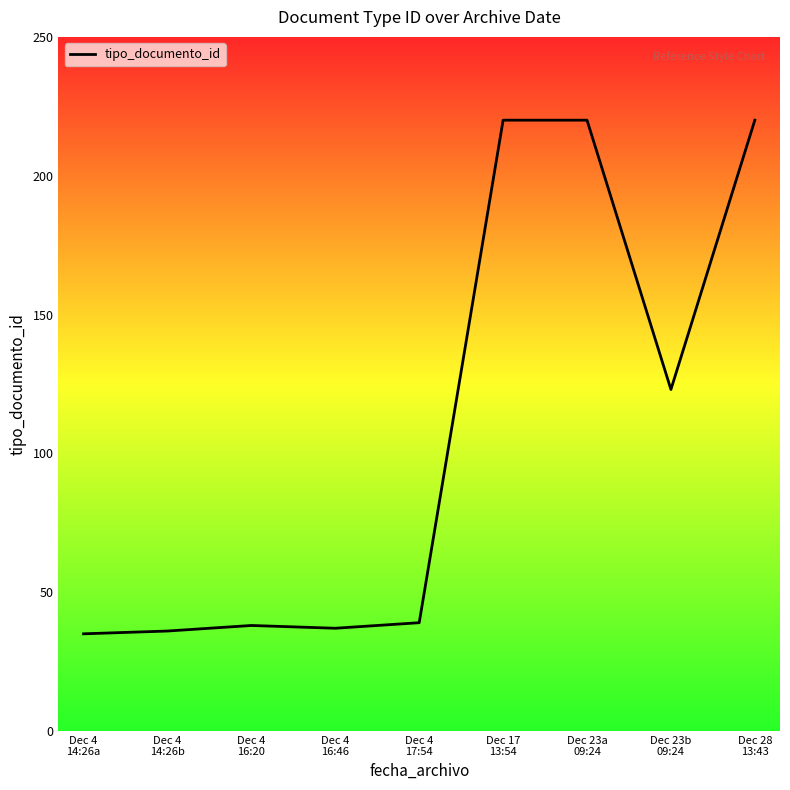

What is the difference between the maximum and minimum values?

185